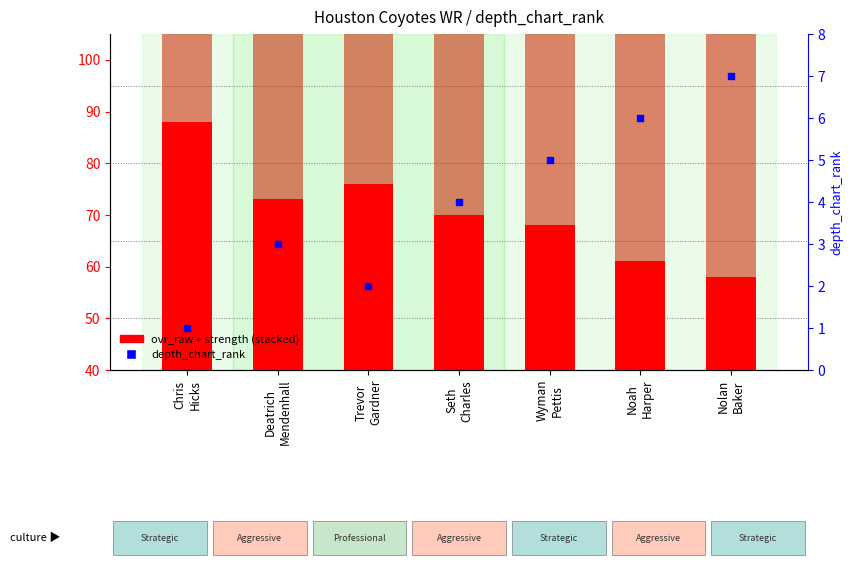

Which series reaches the maximum Y coordinate?

strength